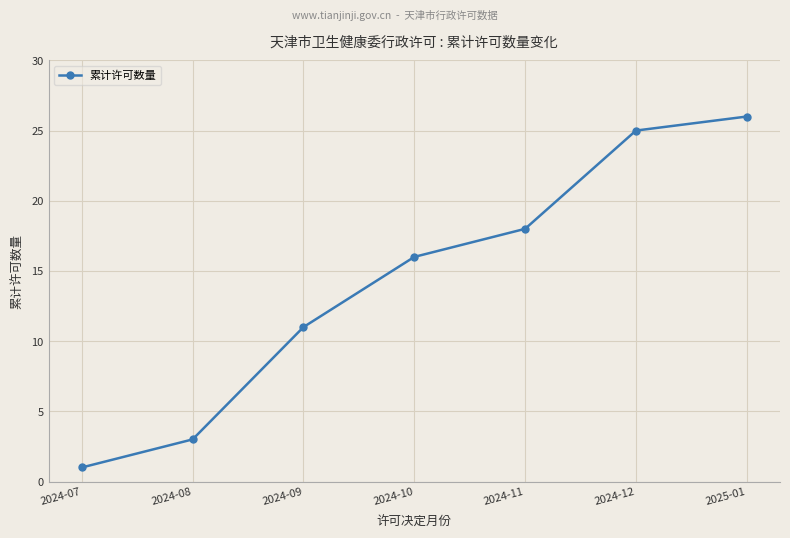

Reading left to right, transcribe all the data shown in this chart.

2024-07=1	2024-08=3	2024-09=11	2024-10=16	2024-11=18	2024-12=25	2025-01=26